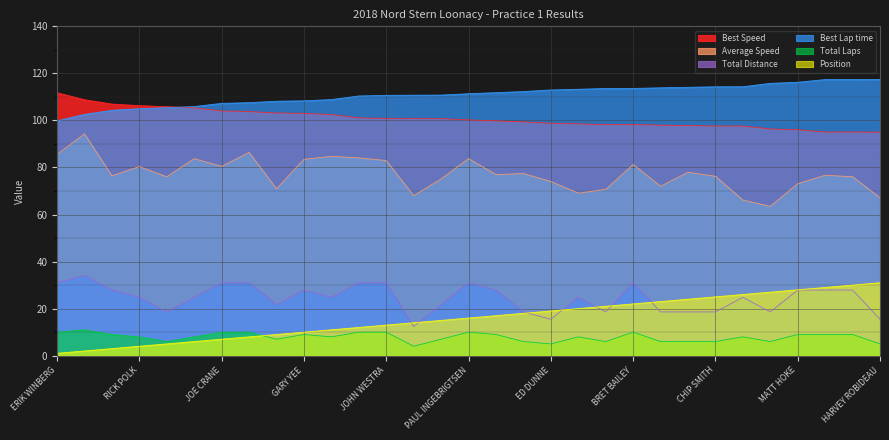

The value of Best Speed at MATT CLARK is 35.8. True or false?

False